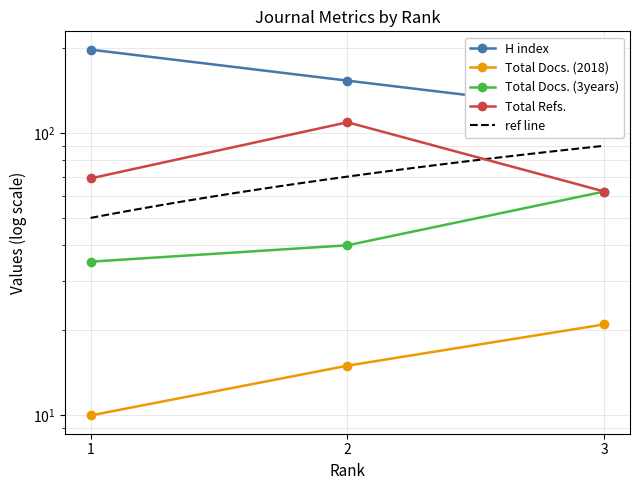

How many H index values are between 119 and 197?

3